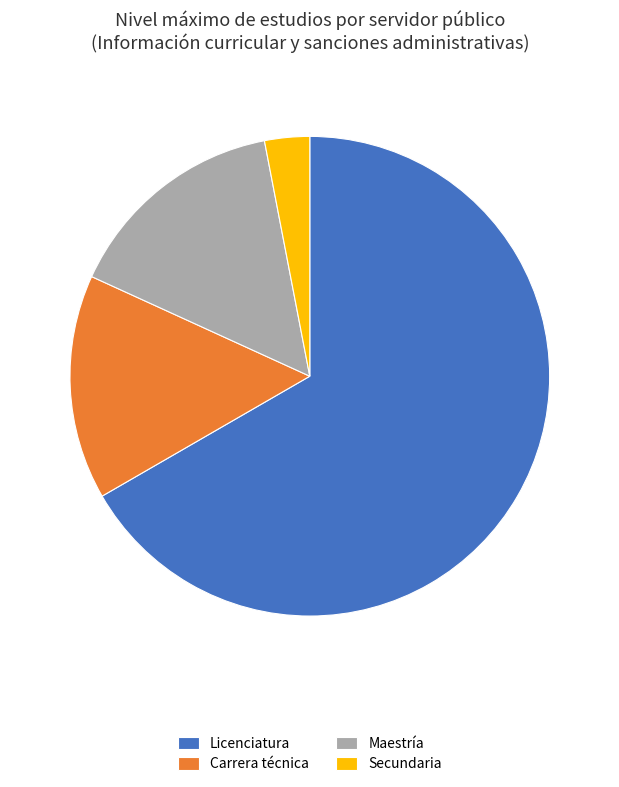

Does Carrera técnica represent more than half of the total?

No